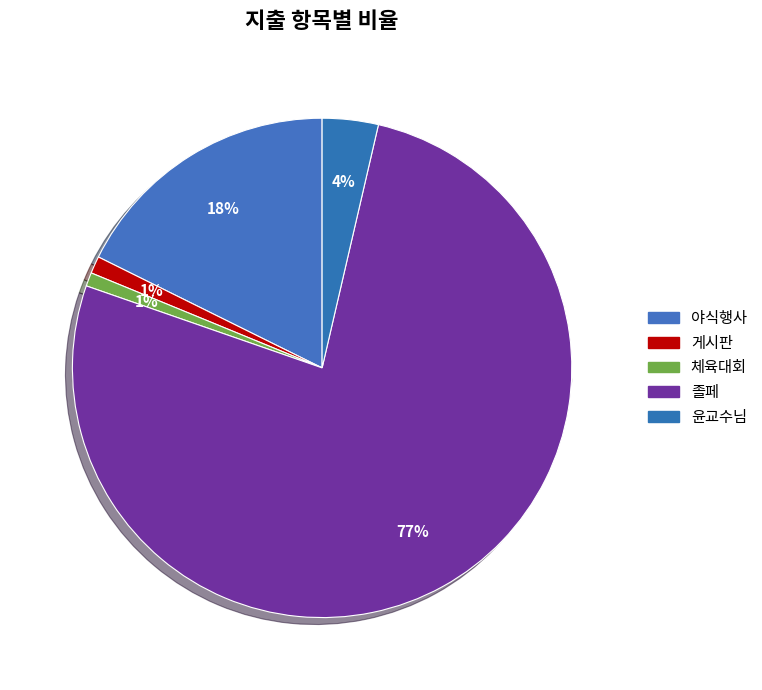

Which slice is the smallest?

체육대회